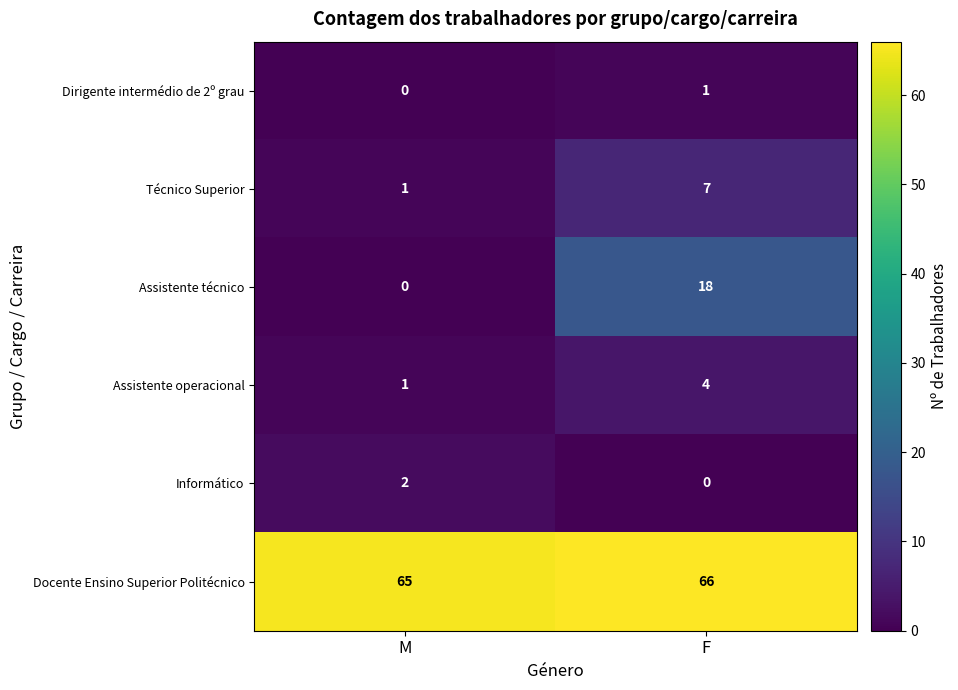

How many data points does each series have?

2